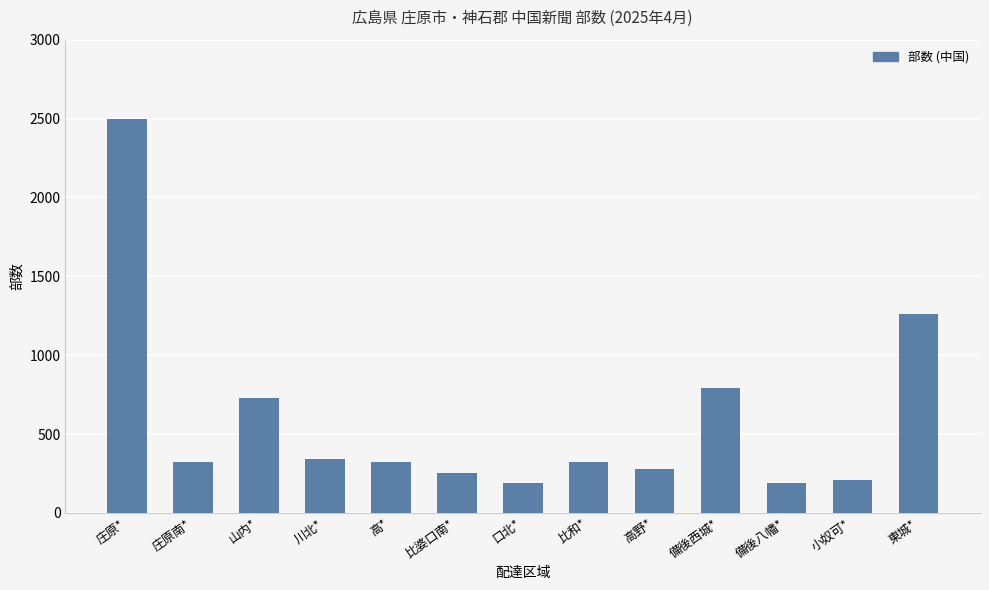

How many data points are less than 320?

5